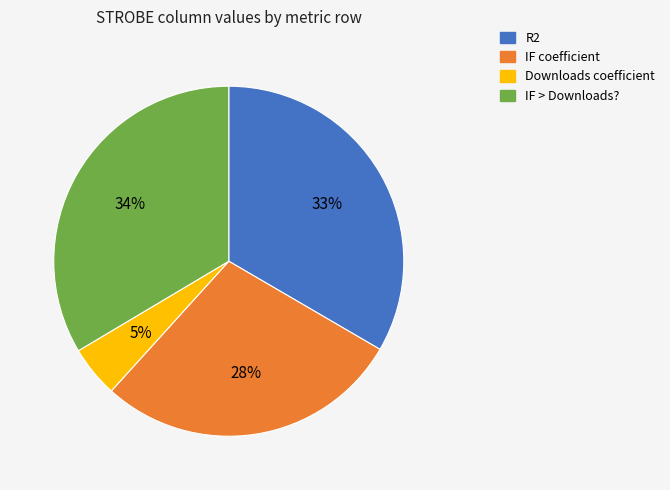

How many segments does this pie chart have?

4